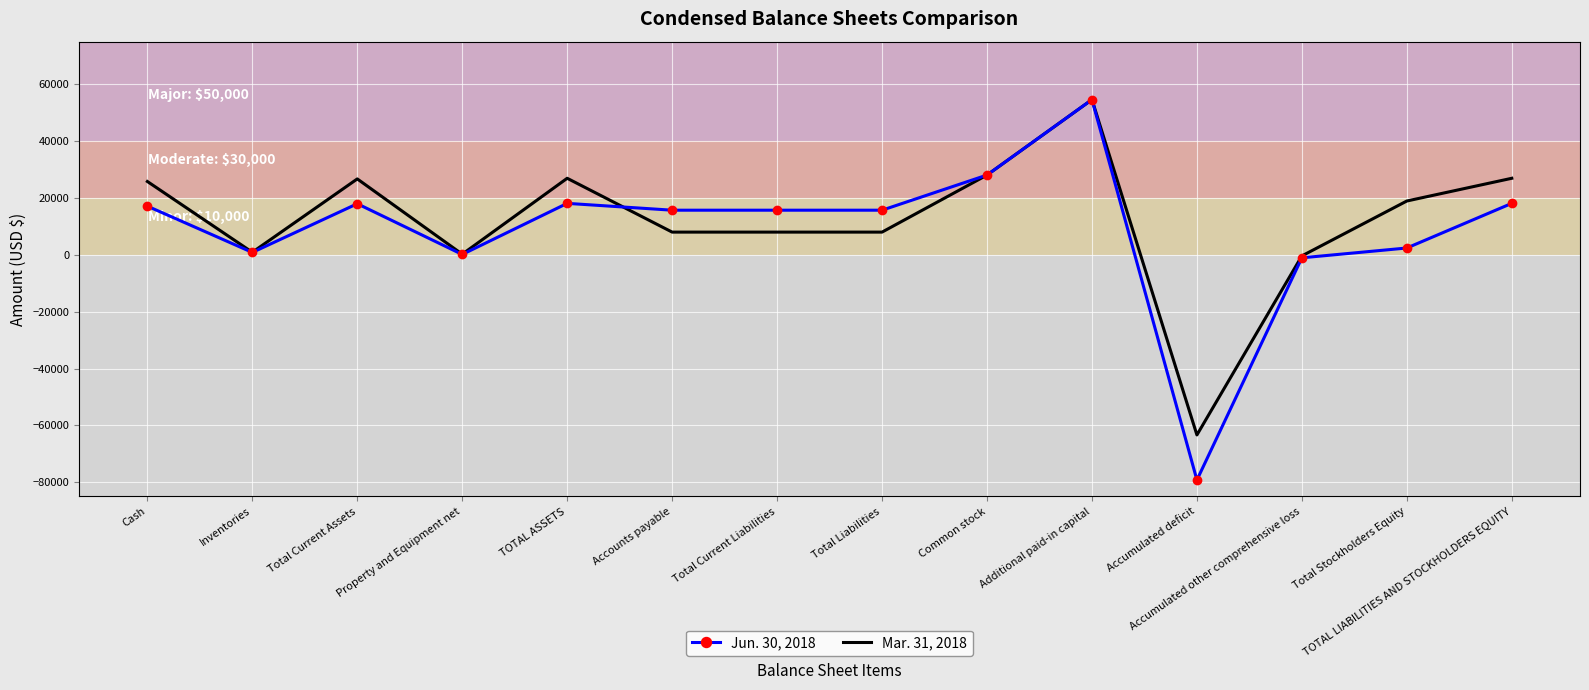

List the series in order of their overall mean, lowest first.

Jun. 30, 2018, Mar. 31, 2018